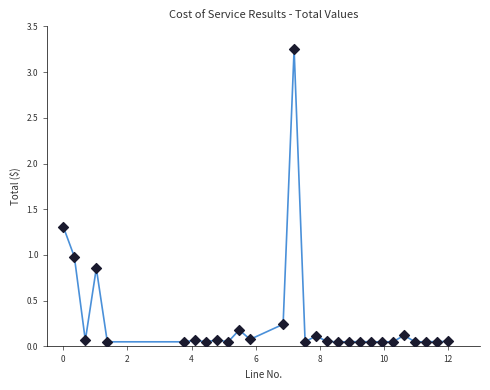

What is the range of X values (max minus min)?

12.0